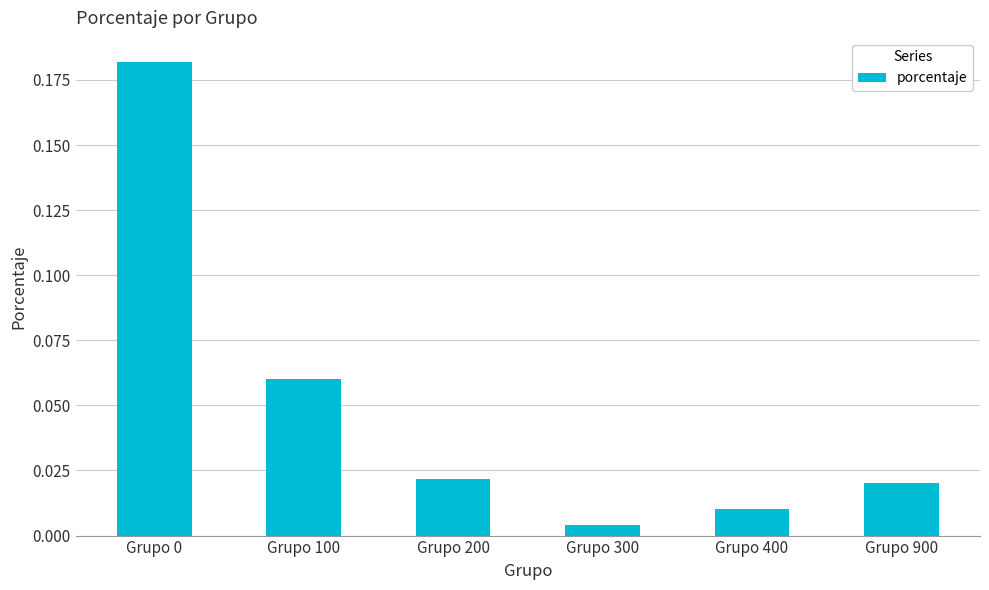

How many data points does each series have?

6